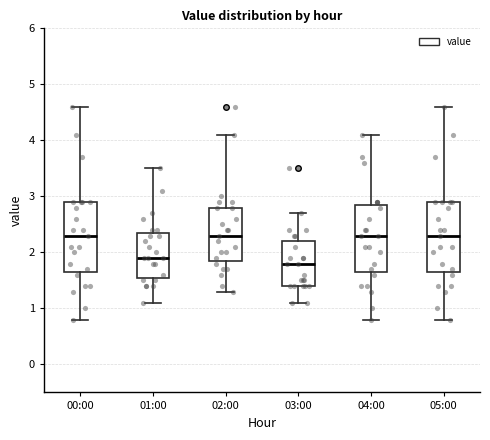

Reading left to right, transcribe this box plot: for each box, give where its median line is, the range the box spans, and where its two whiskers end, as read against the y-axis. The values are not printed on the chart, so give them approximately, as read against the axis.

00:00: median 2.3, box 1.7 to 2.9, whiskers 0.8 to 4.6
01:00: median 1.9, box 1.6 to 2.4, whiskers 1.1 to 3.5
02:00: median 2.3, box 1.9 to 2.8, whiskers 1.3 to 4.1
03:00: median 1.8, box 1.4 to 2.2, whiskers 1.1 to 2.7
04:00: median 2.3, box 1.7 to 2.9, whiskers 0.8 to 4.1
05:00: median 2.3, box 1.7 to 2.9, whiskers 0.8 to 4.6